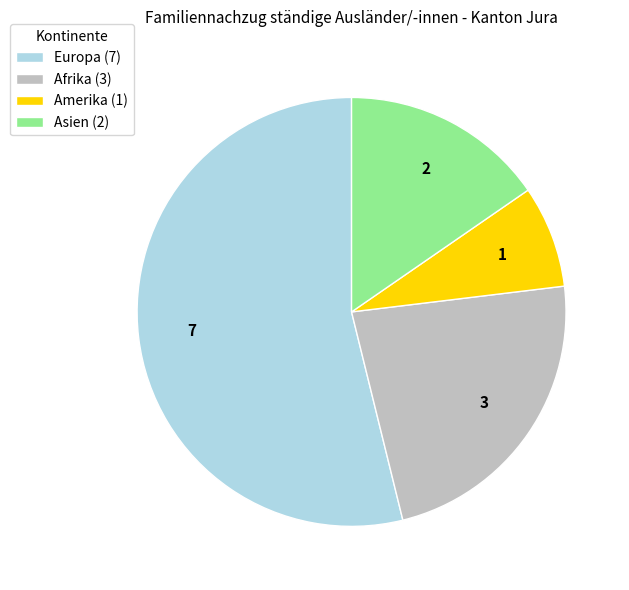

Approximately how many times larger is the value at Afrika (3) compared to Amerika (1)?

3.0